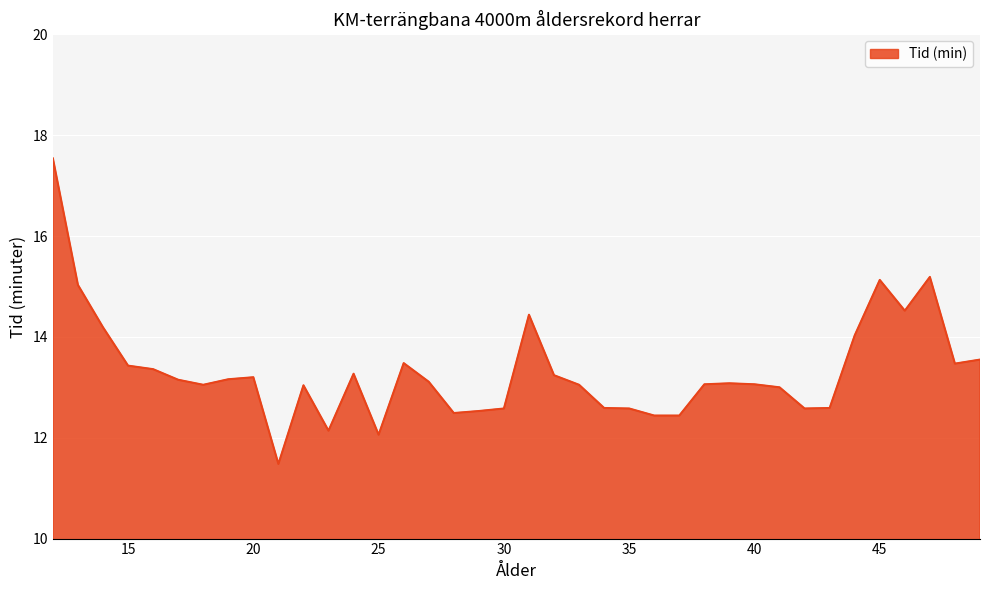

What is the average value?

13.3